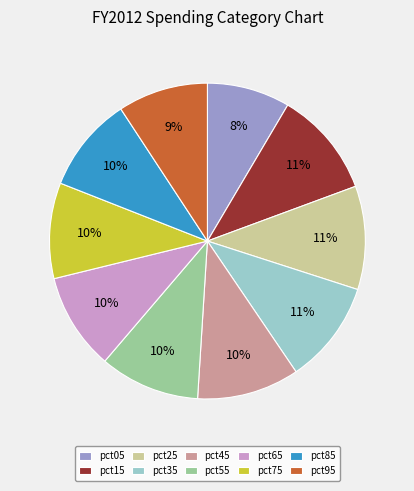

The pct35 slice represents 11% of the pie. True or false?

True